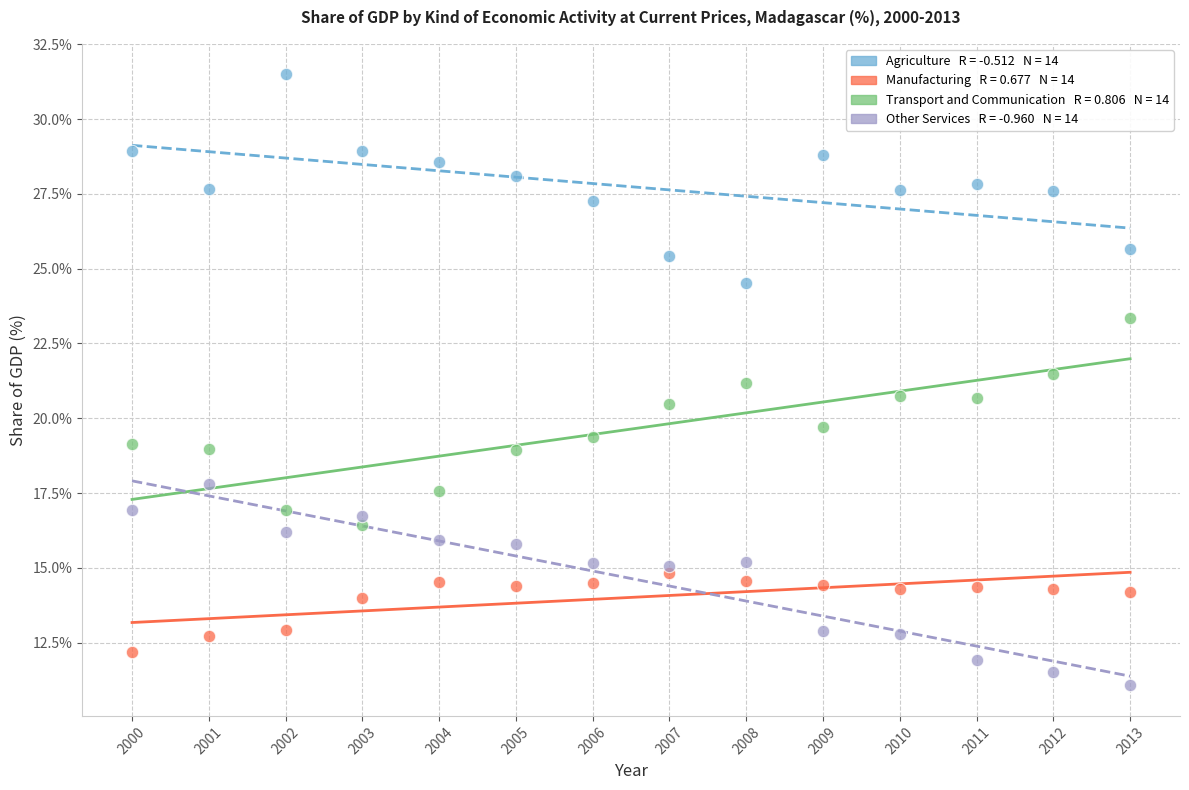

Across all data points, what is the range of Y values (max minus min)?

20.4